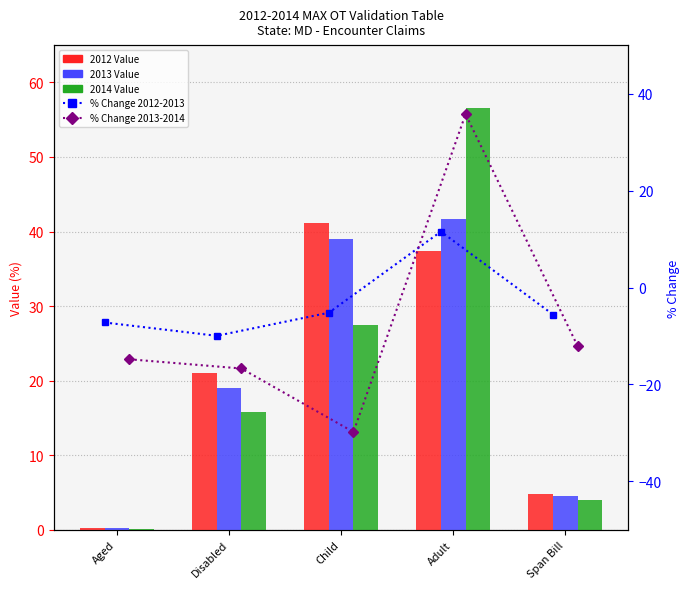

At which label does % Change 2013-2014 reach its peak?

Adult